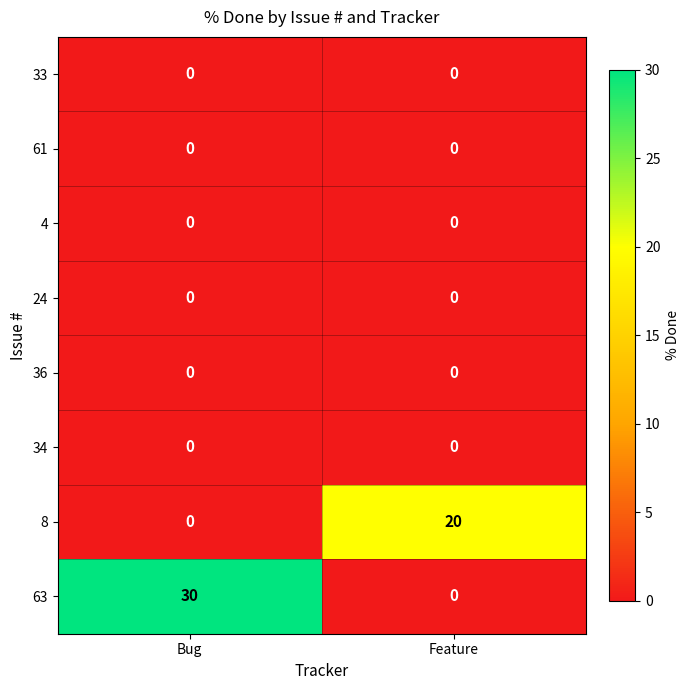

Between Bug and Feature, which series saw the biggest shift?

63